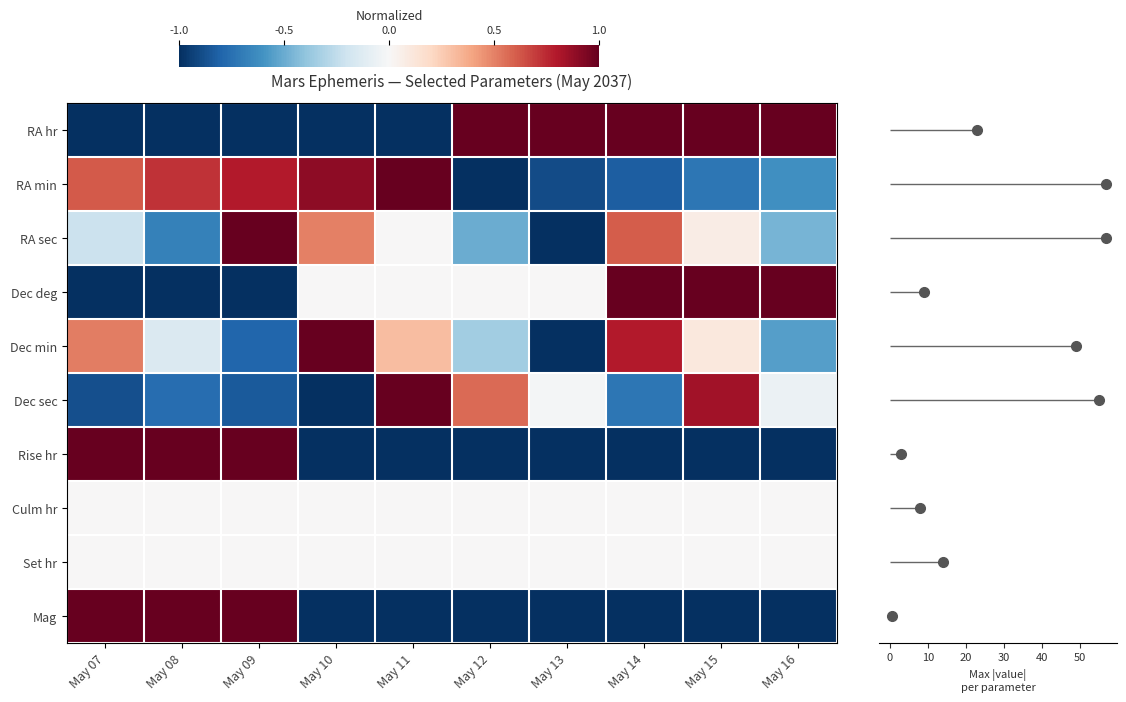

Which label corresponds to the smallest value in the chart?

May 07